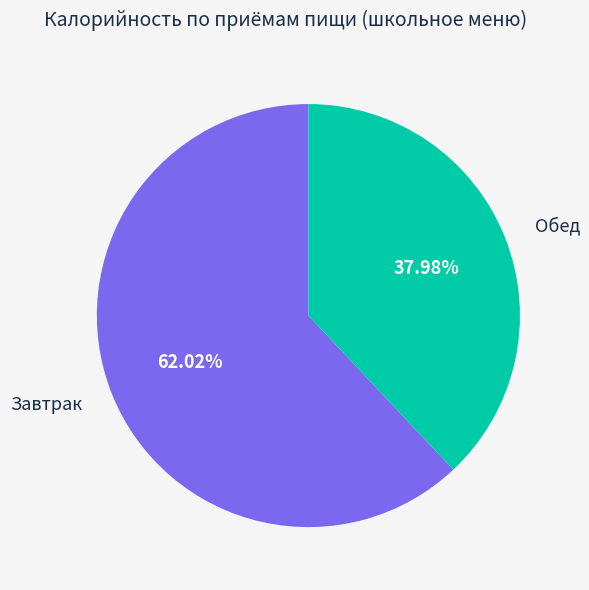

To the nearest percent, what is the average slice percentage?

50%